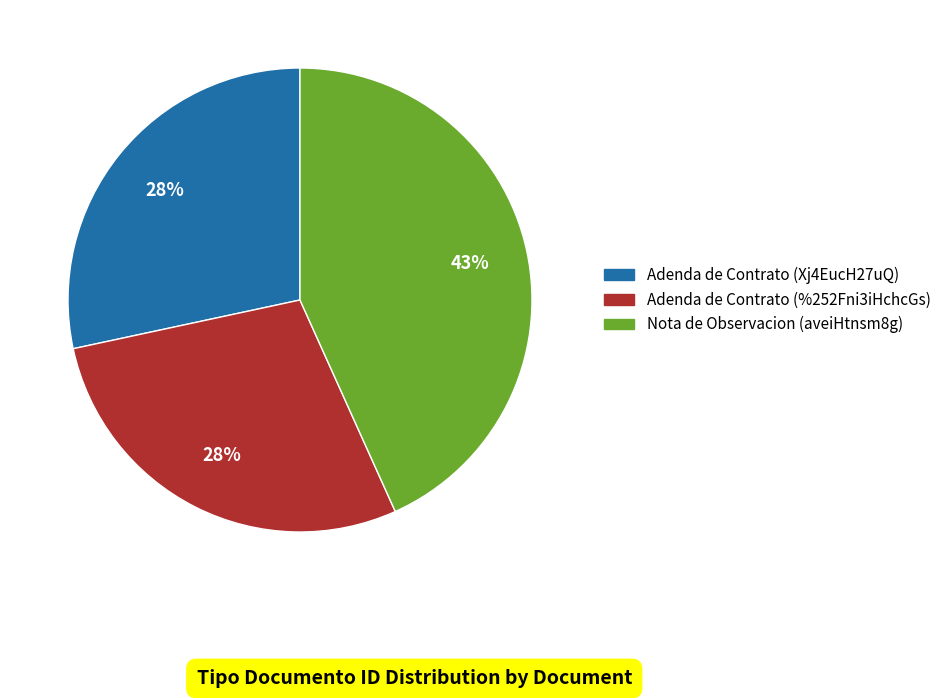

Is it true that Adenda de Contrato (Xj4EucH27uQ) is 41% of the pie?

False